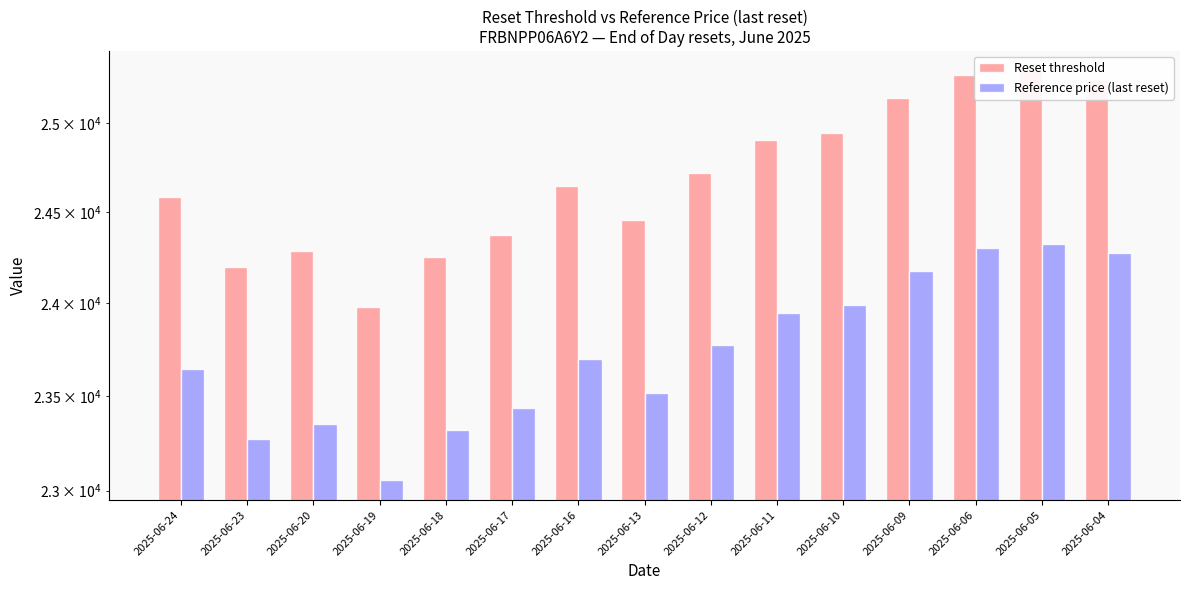

What is the value of the Reset threshold bar at the 13th from the left?

25276.6